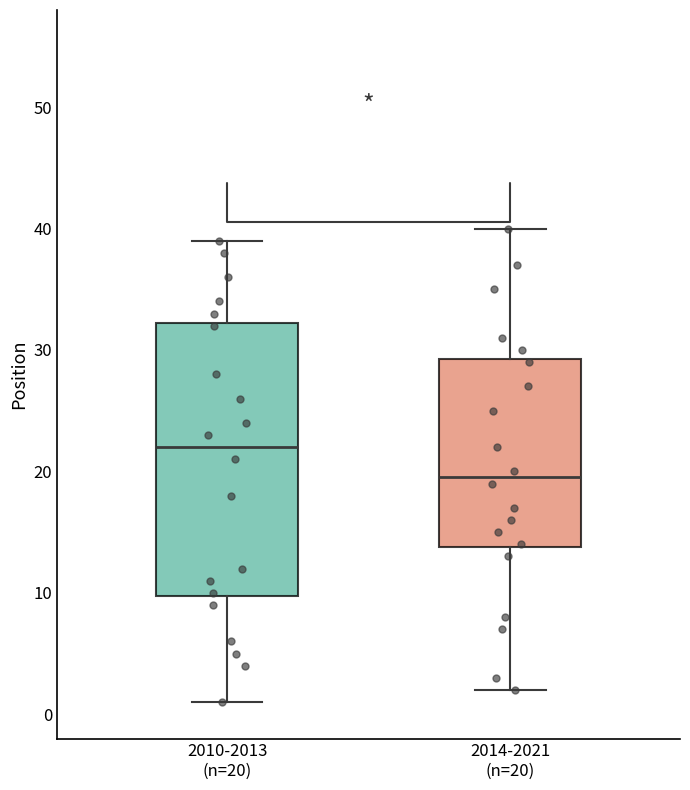

Reading left to right, transcribe this box plot: for each box, give where its median line is, the range the box spans, and where its two whiskers end, as read against the y-axis. The values are not printed on the chart, so give them approximately, as read against the axis.

2010-2013 (n=20): median 22, box 10 to 32, whiskers 1 to 39
2014-2021 (n=20): median 20, box 14 to 29, whiskers 2 to 40